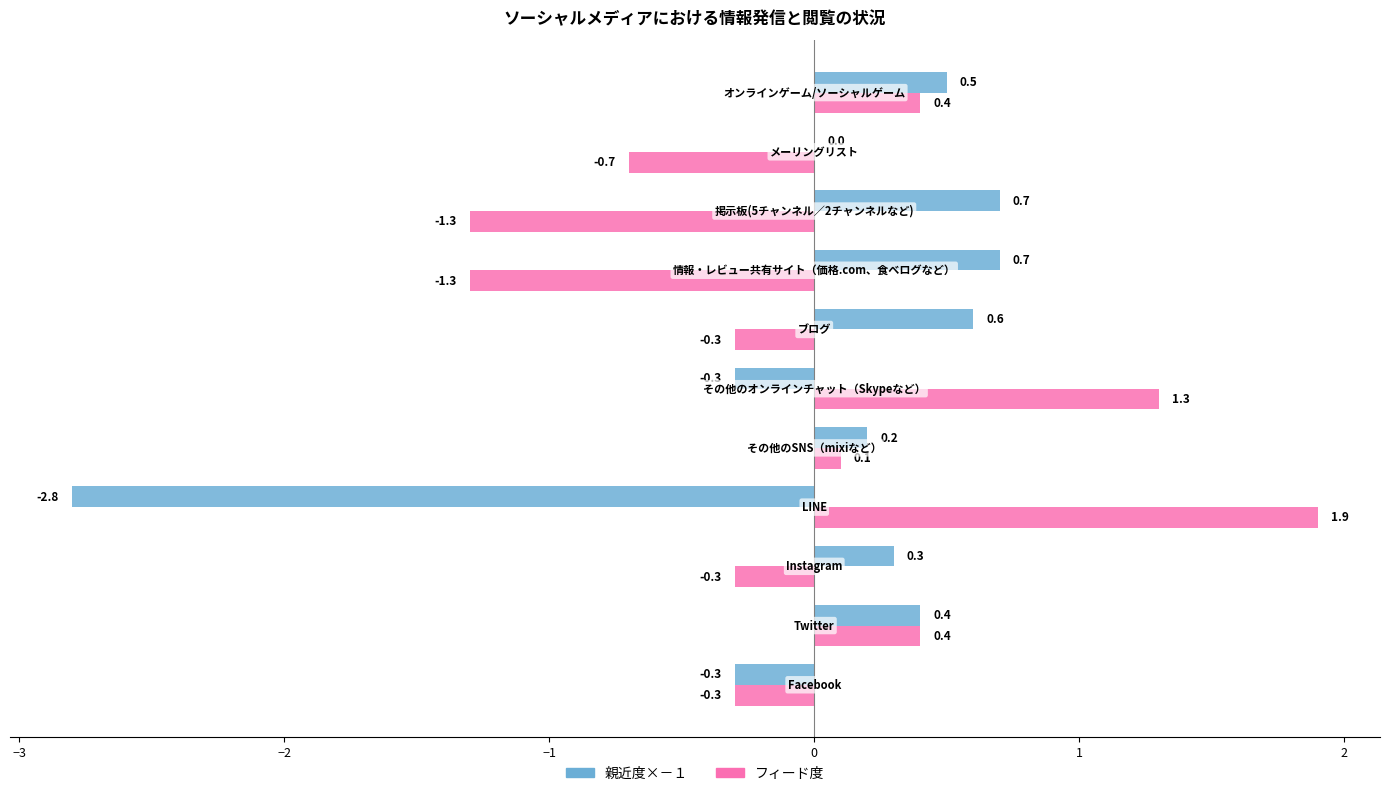

Which series has the widest spread of values?

親近度×－１